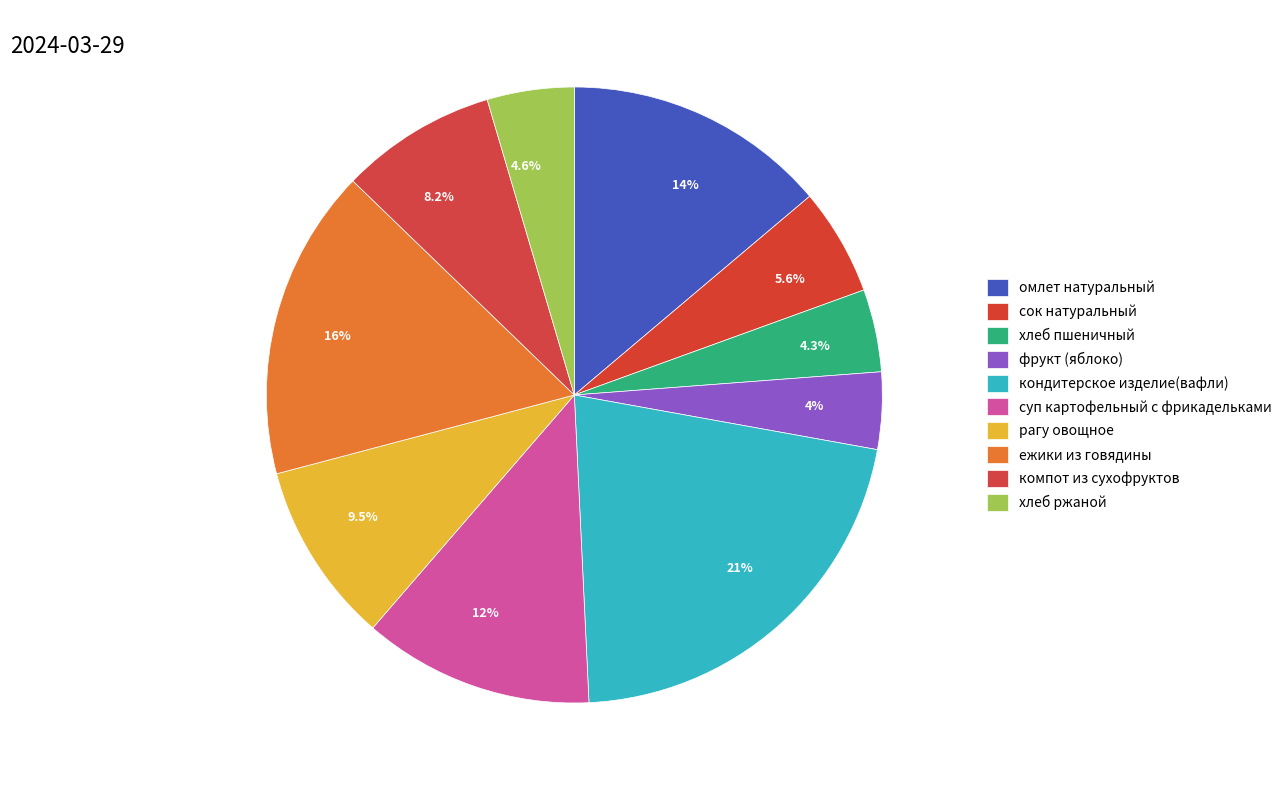

True or false: хлеб ржаной accounts for 5% of the total.

True